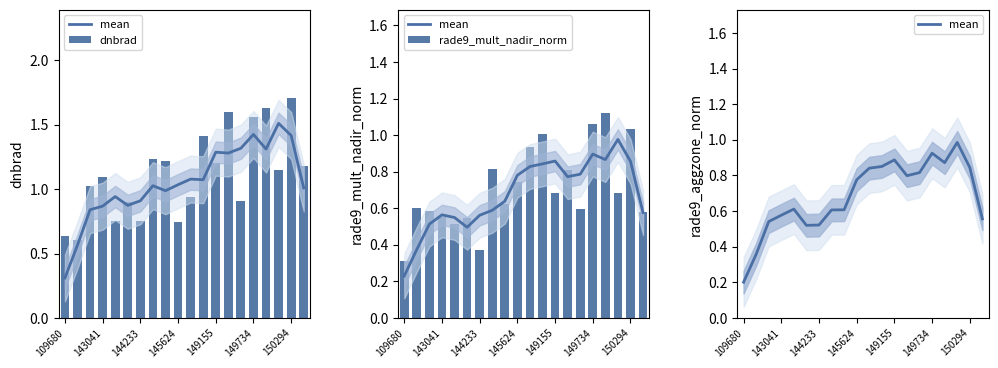

Reading left to right, list all the values displayed in this chart.

mean: 0.2	0.4	0.5	0.6	0.6	0.5	0.5	0.6	0.6	0.8	0.8	0.9	0.9	0.8	0.8	0.9	0.9	1.0	0.8	0.6
dnbrad: 0.6	0.6	1.0	1.1	0.8	0.9	0.8	1.2	1.2	0.7	0.9	1.4	1.2	1.6	0.9	1.6	1.6	1.1	1.7	1.2
rade9_mult_nadir_norm: 0.3	0.6	0.6	0.6	0.5	0.5	0.4	0.8	0.6	0.7	0.9	1.0	0.7	0.8	0.6	1.1	1.1	0.7	1.0	0.6